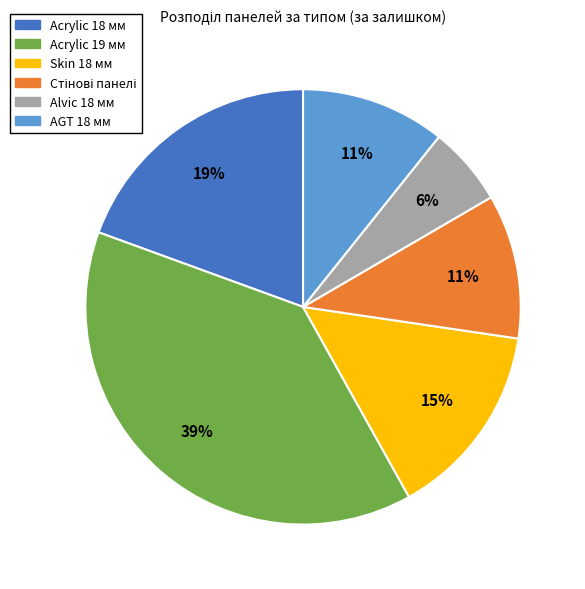

How many segments does this pie chart have?

6